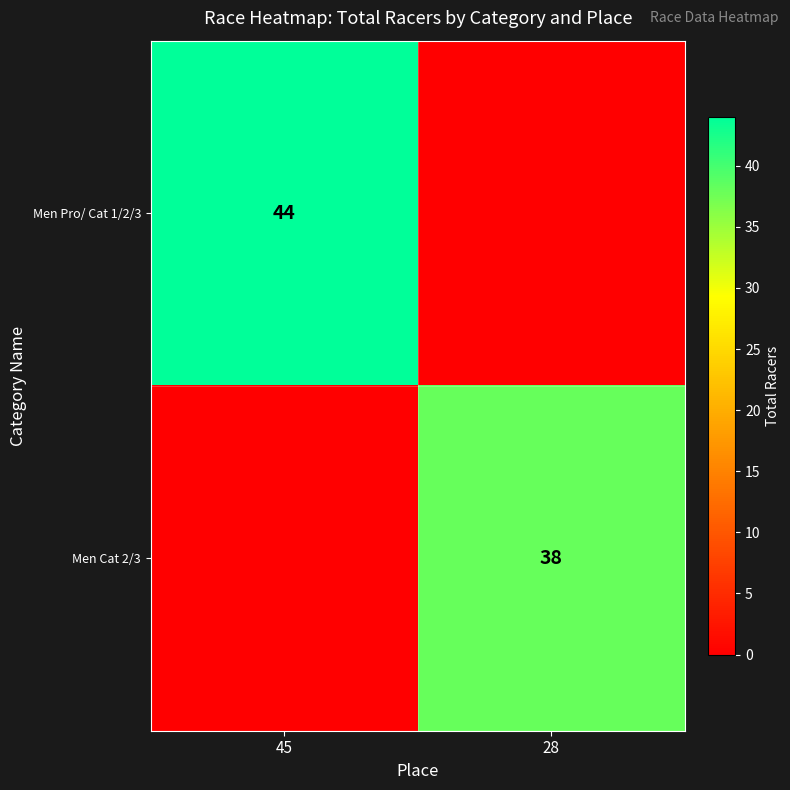

The value of Men Cat 2/3 at 28 is 38. True or false?

True